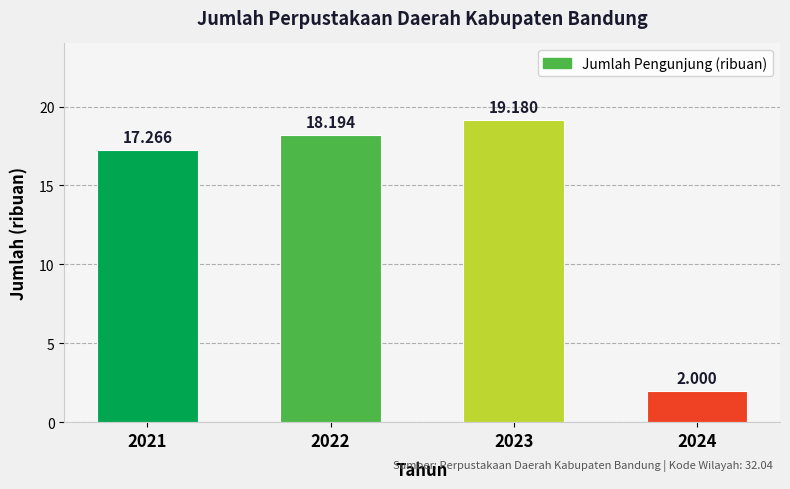

The value at 2024 is 2.0. True or false?

True